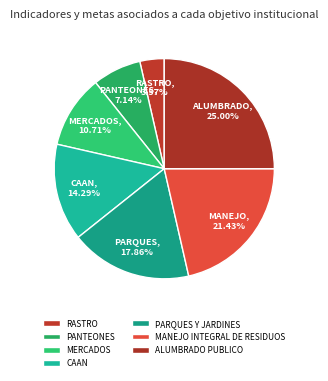

What portion of the pie excludes RASTRO?

96.4%